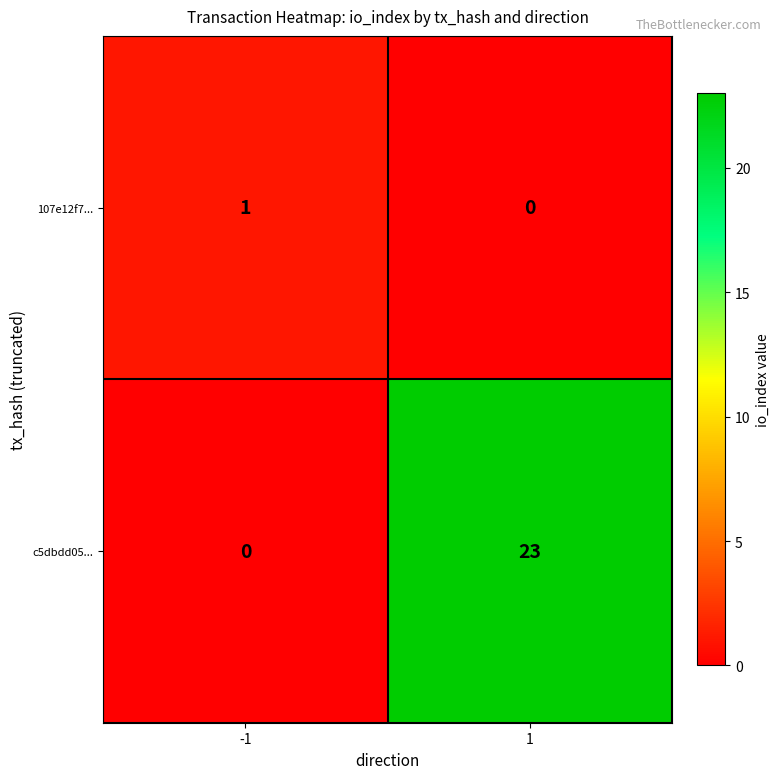

How many categories are shown in the chart?

2